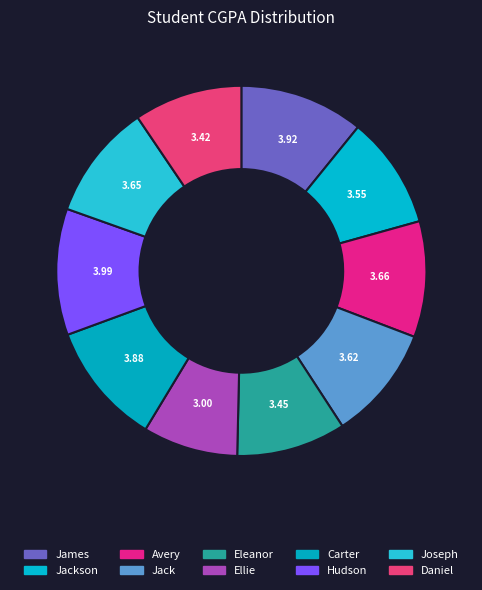

True or false: Carter accounts for 1% of the total.

False